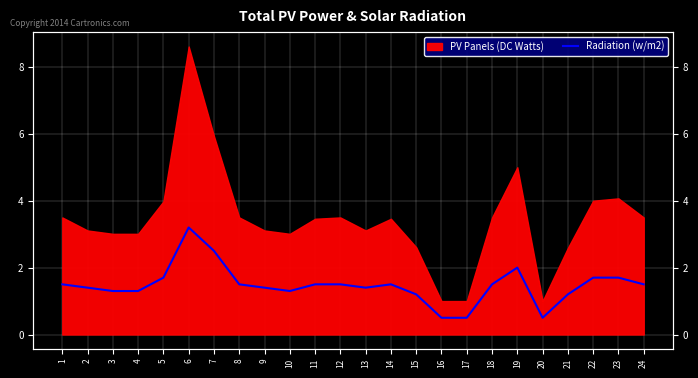

Which has a higher value, 6 or 24?

6